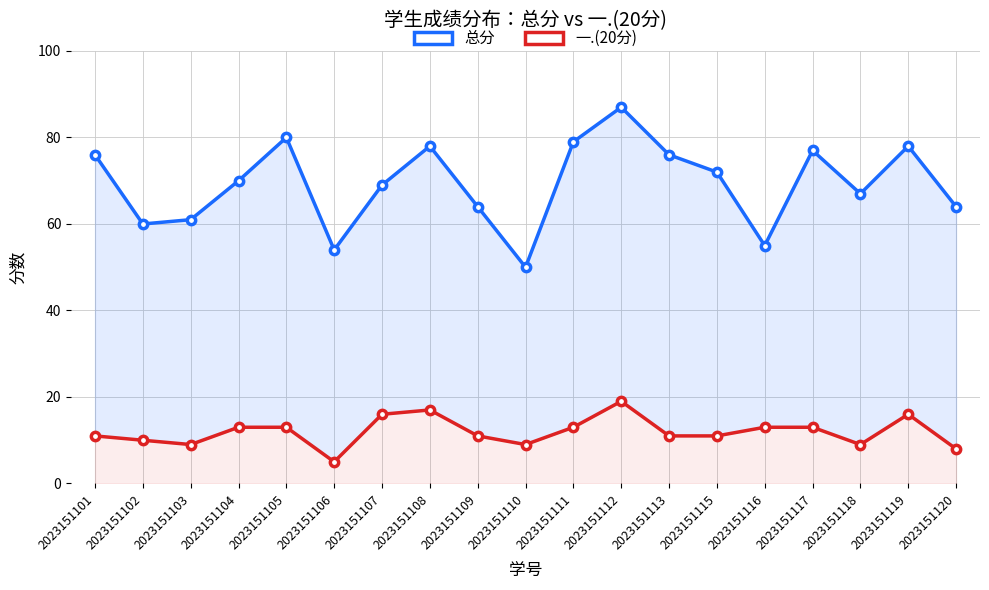

What are all the series names shown in the legend?

总分, 一.(20分)